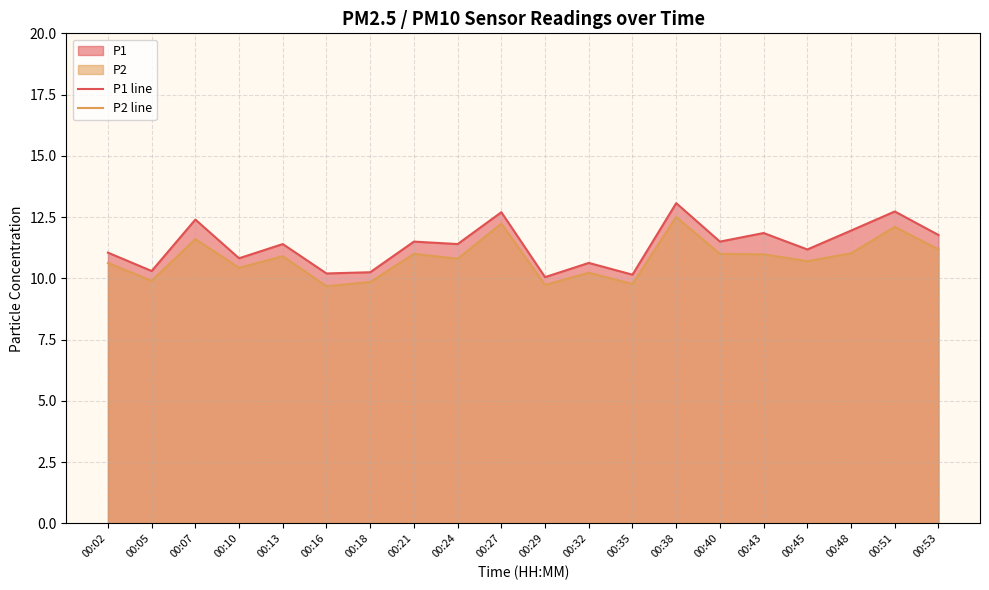

How many data points in P1 line are above 11?

13